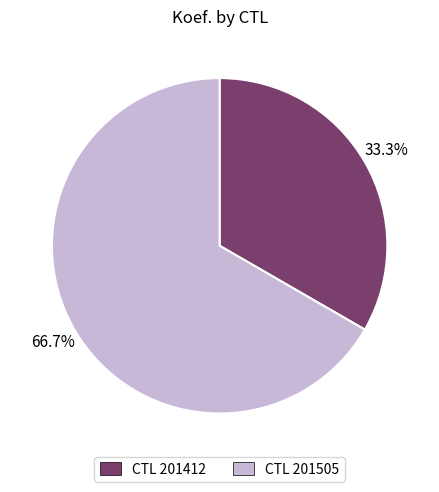

Approximately how many times larger is the value at CTL 201505 compared to CTL 201412?

2.0